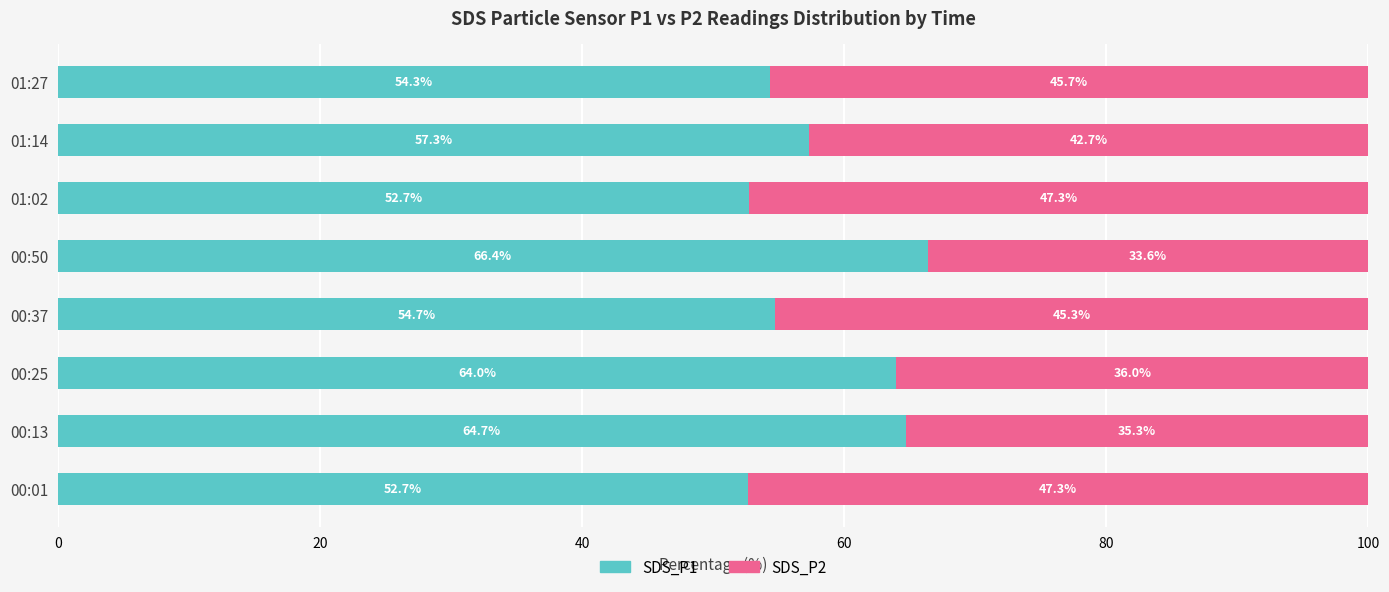

What is the total value across all series at 00:50?

100.0